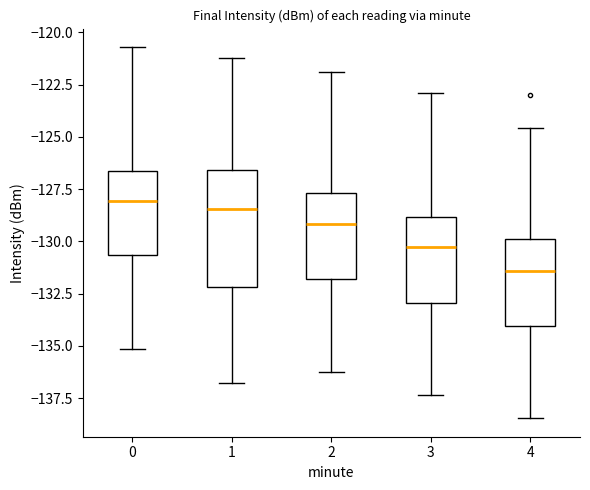

Reading left to right, transcribe this box plot: for each box, give where its median line is, the range the box spans, and where its two whiskers end, as read against the y-axis. The values are not printed on the chart, so give them approximately, as read against the axis.

0: median -128.0, box -130.5 to -126.5, whiskers -135.0 to -120.5
1: median -128.5, box -132.0 to -126.5, whiskers -137.0 to -121.0
2: median -129.0, box -132.0 to -127.5, whiskers -136.0 to -122.0
3: median -130.5, box -133.0 to -129.0, whiskers -137.5 to -123.0
4: median -131.5, box -134.0 to -130.0, whiskers -138.5 to -124.5